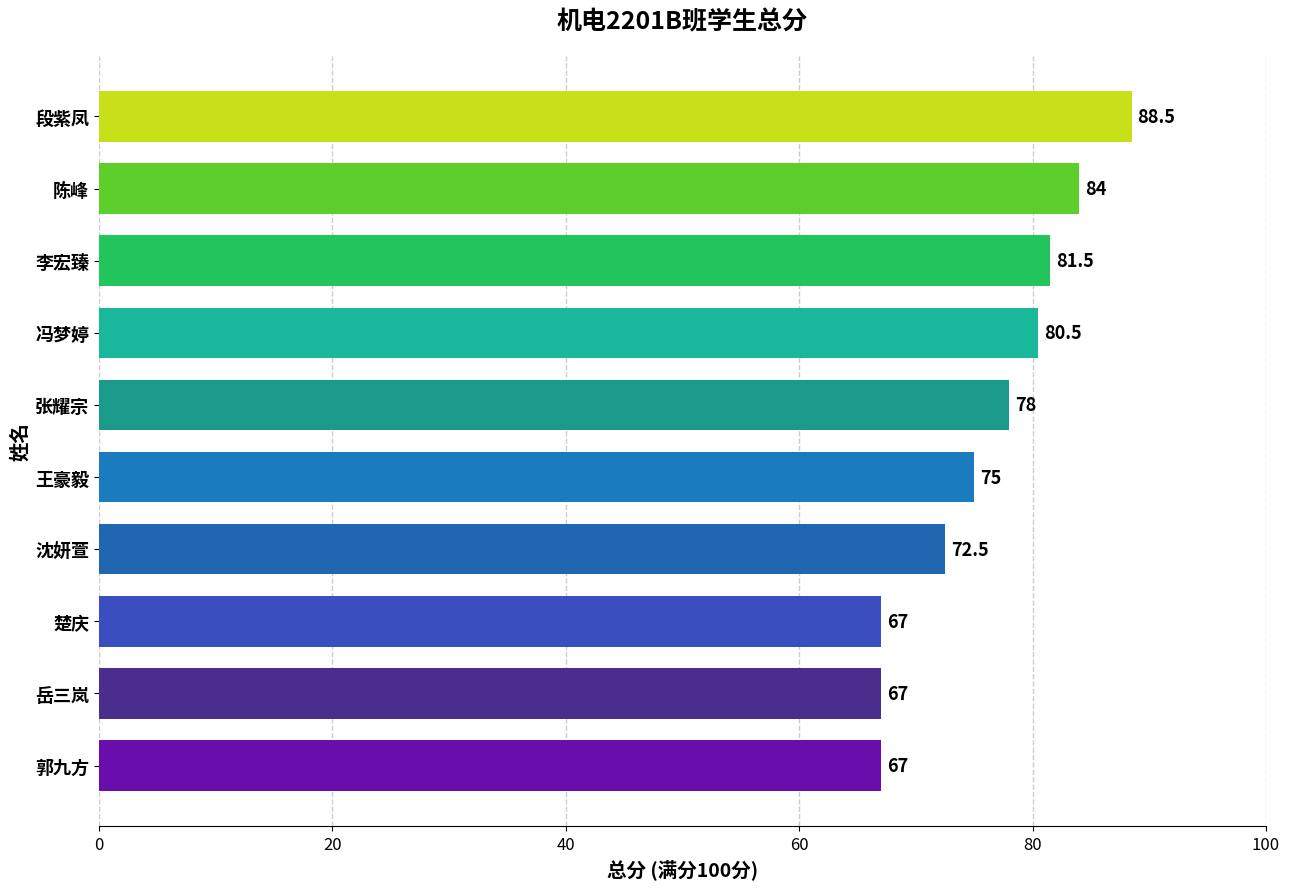

How many data points are less than 78?

5